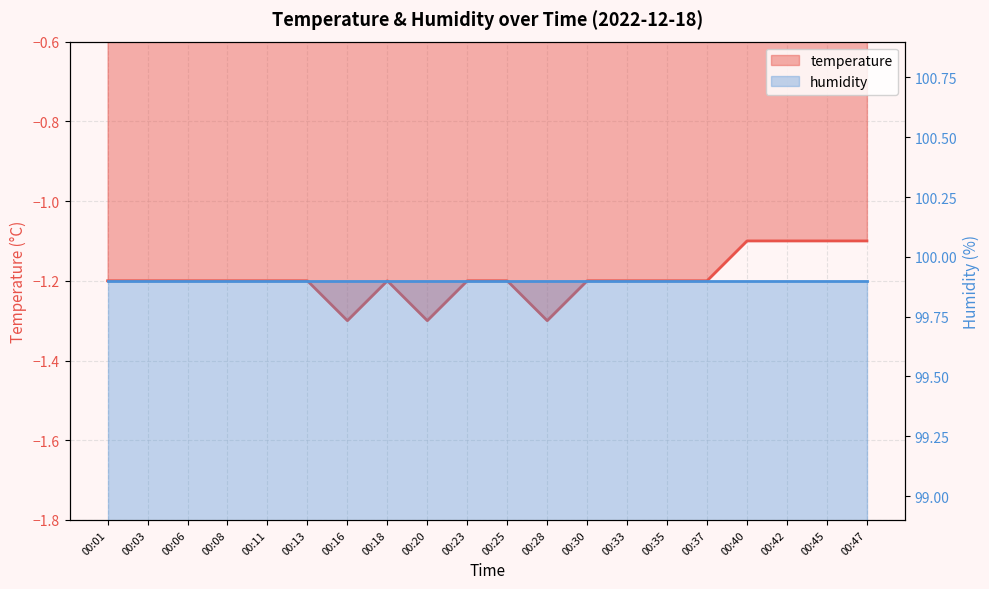

True or false: temperature has a value of -0.3 at 00:23.

False